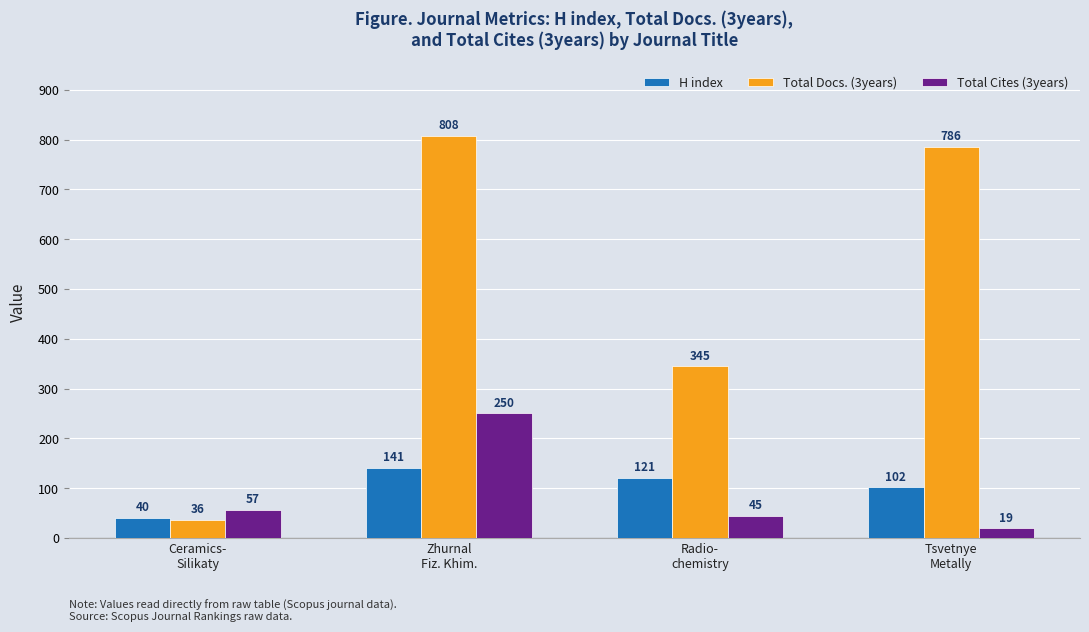

What position from the right is Tsvetnye
Metally?

1